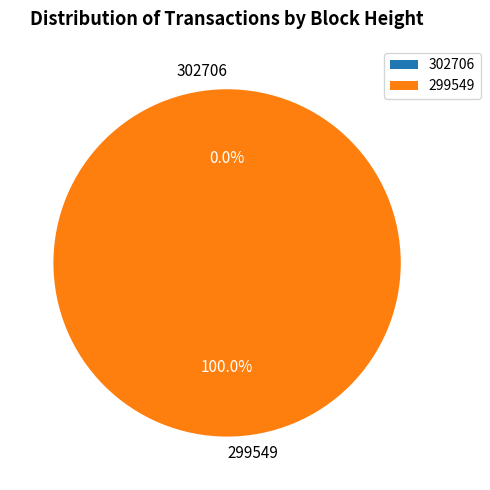

What is the change in value from 302706 to 299549?

+19502